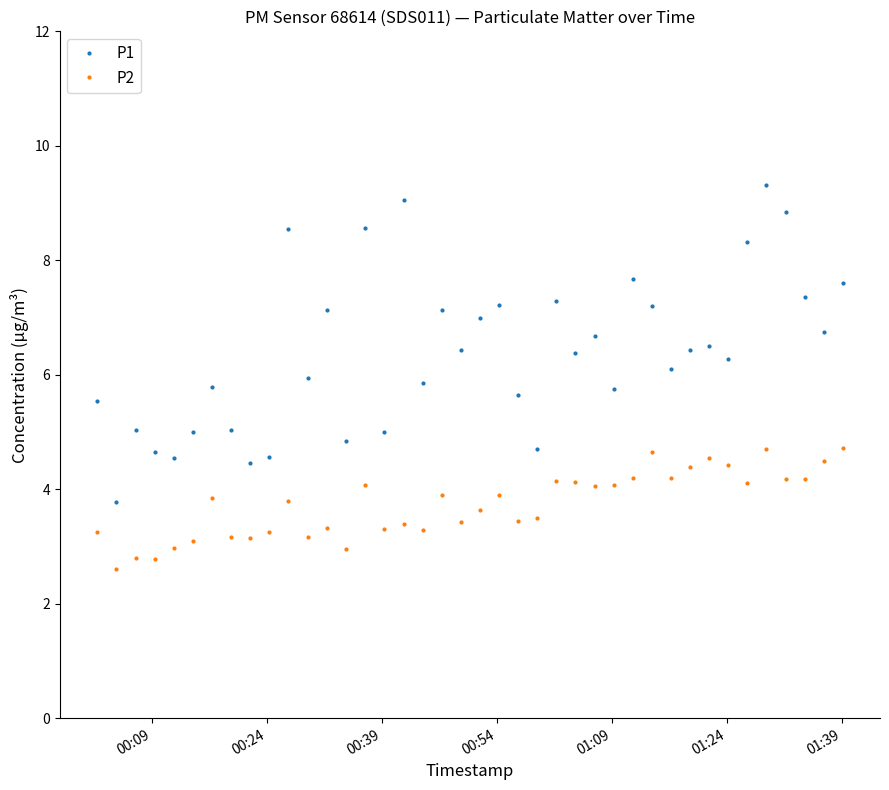

What is the highest value of the P1 series?

9.3